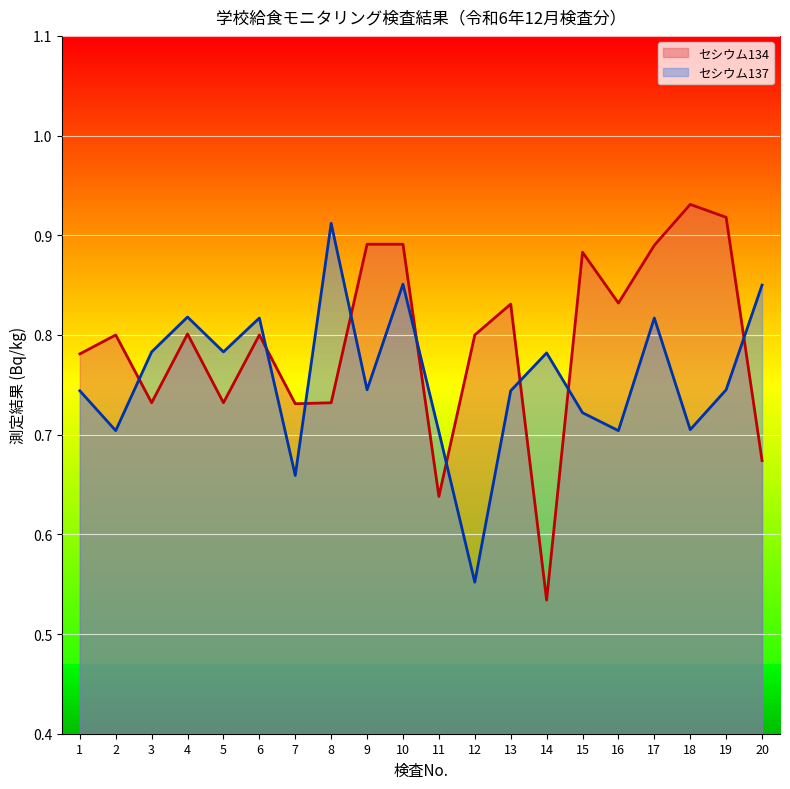

At how many categories does at least one series exceed 0?

20